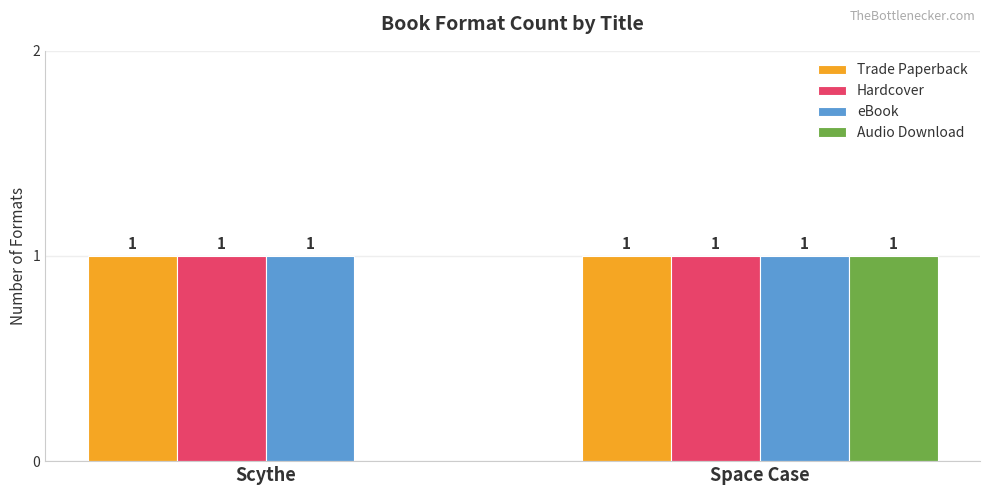

What is the total value across all series at Space Case?

4